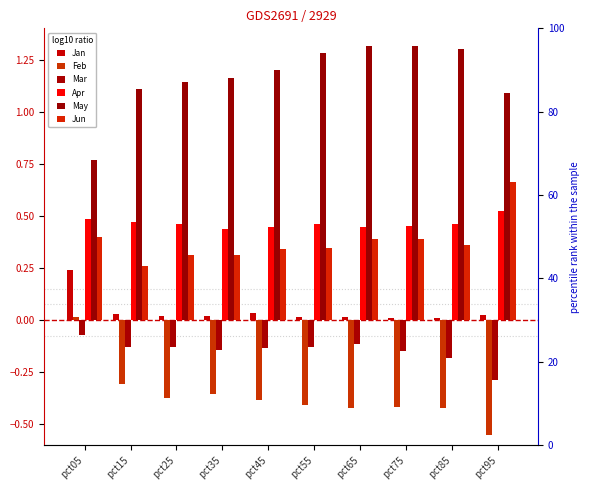

Rank the series by their maximum value, from lowest to highest.

Mar, Feb, Jan, Apr, Jun, May